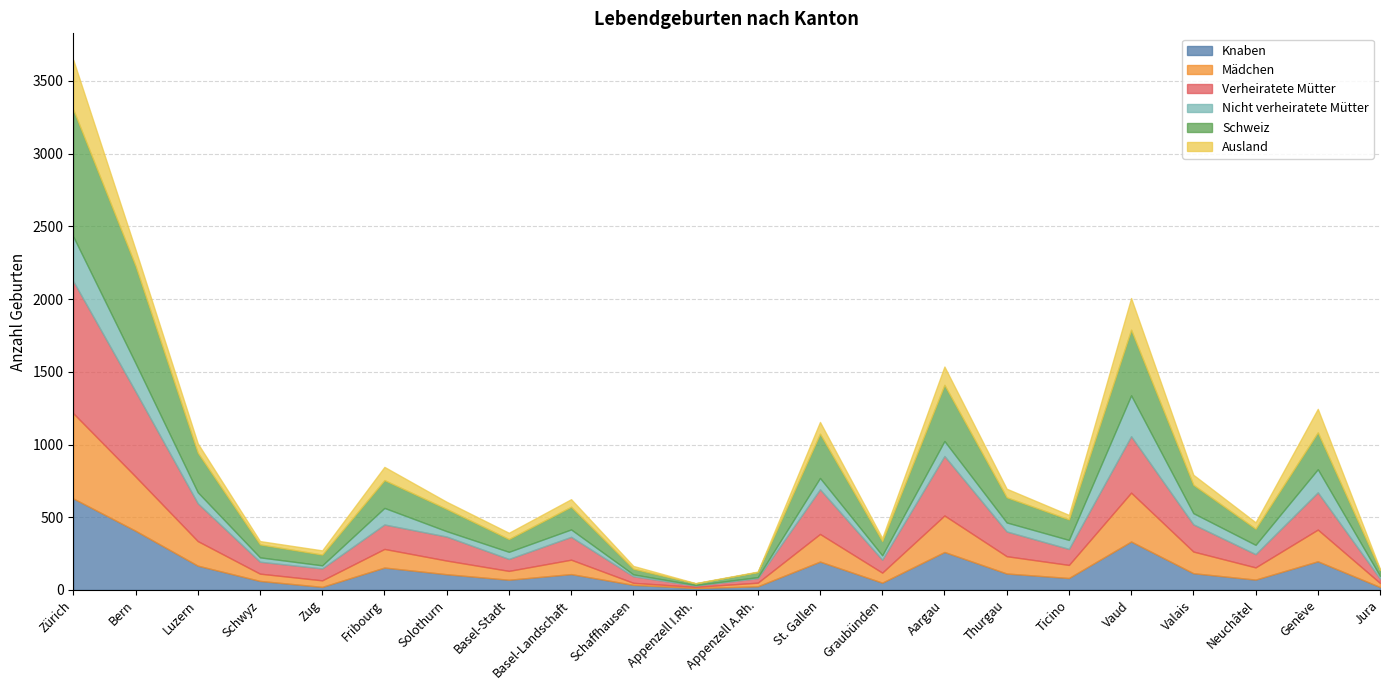

The value of Nicht verheiratete Mütter at Appenzell A.Rh. is 7. True or false?

True